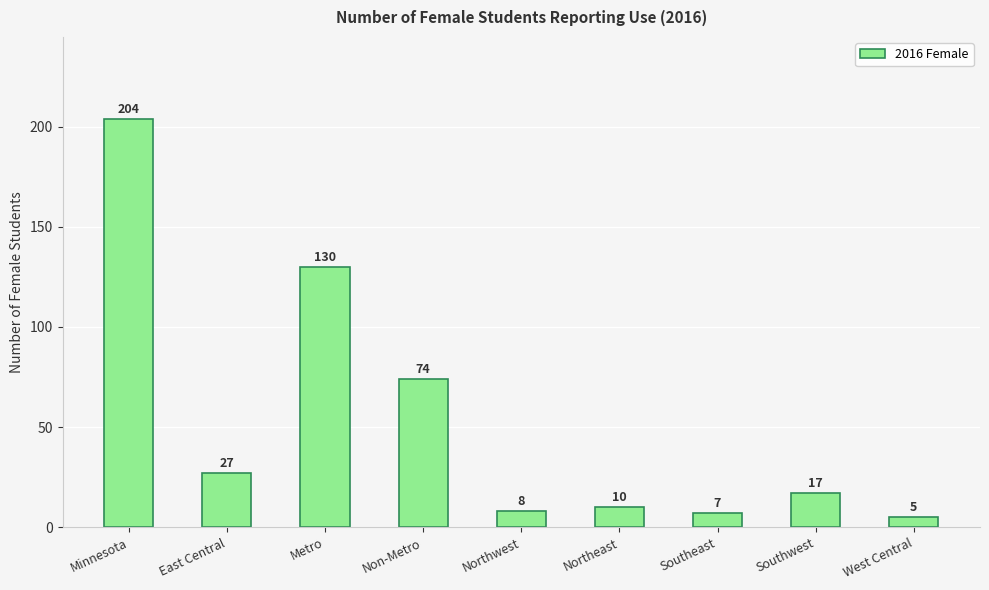

What is the difference between the values at Metro and Non-Metro?

56